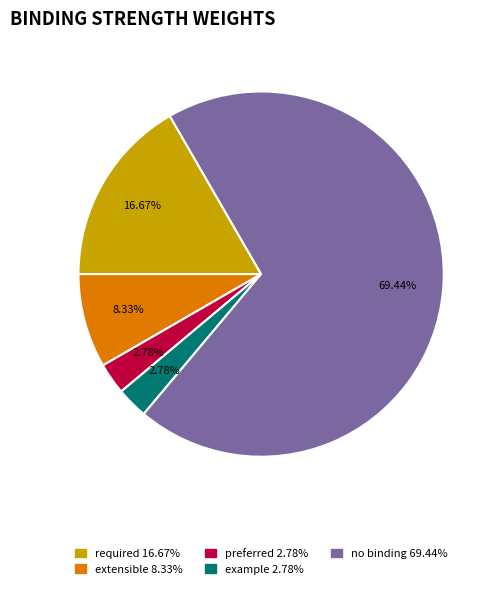

Does any single category account for the majority?

Yes